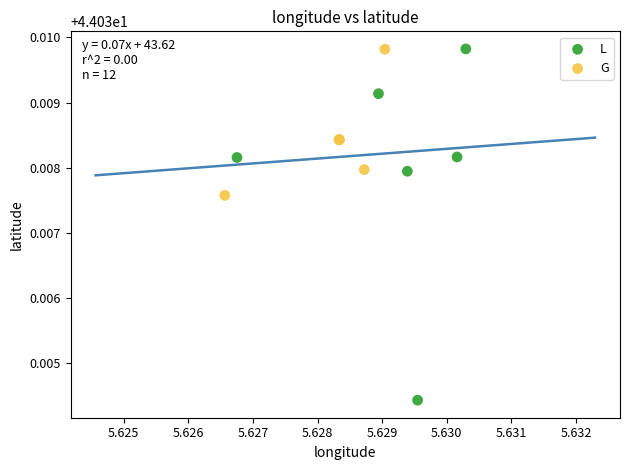

Which series contains the lowest Y value?

L